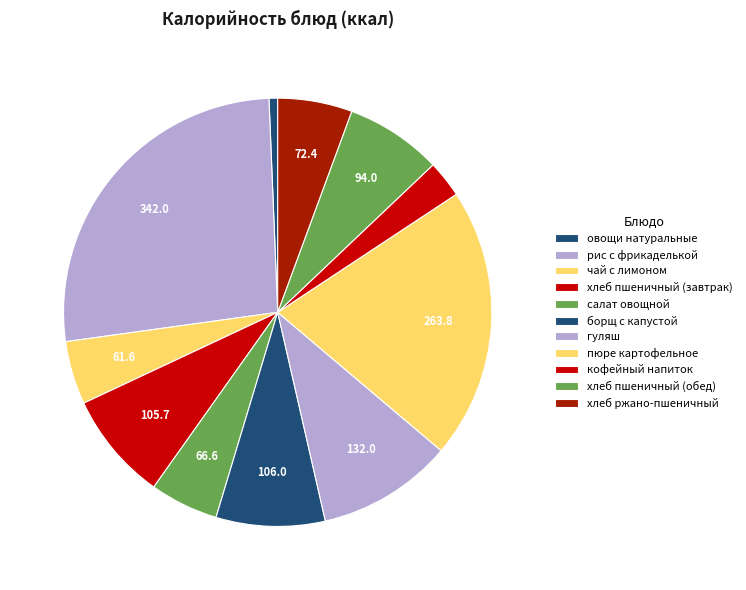

Between хлеб ржано-пшеничный and борщ с капустой, which is larger?

борщ с капустой